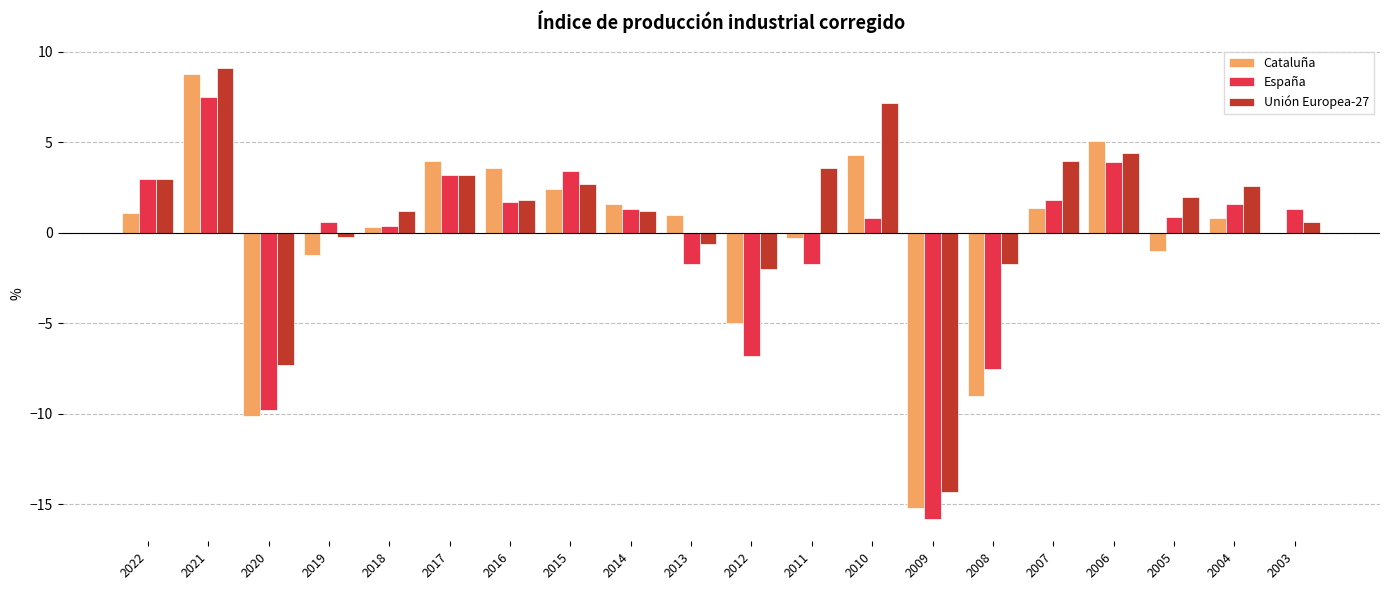

What is the sum of the Cataluña values at 2004 and 2014?

2.4